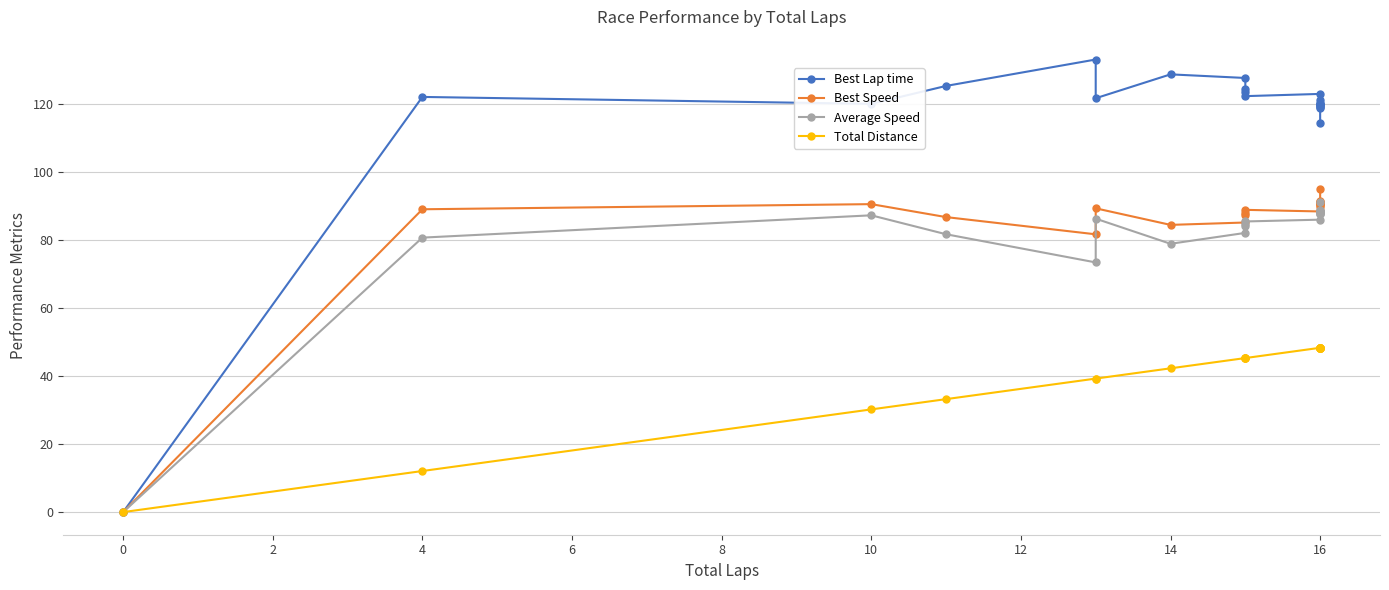

What is the sum of all Average Speed values?

1708.3